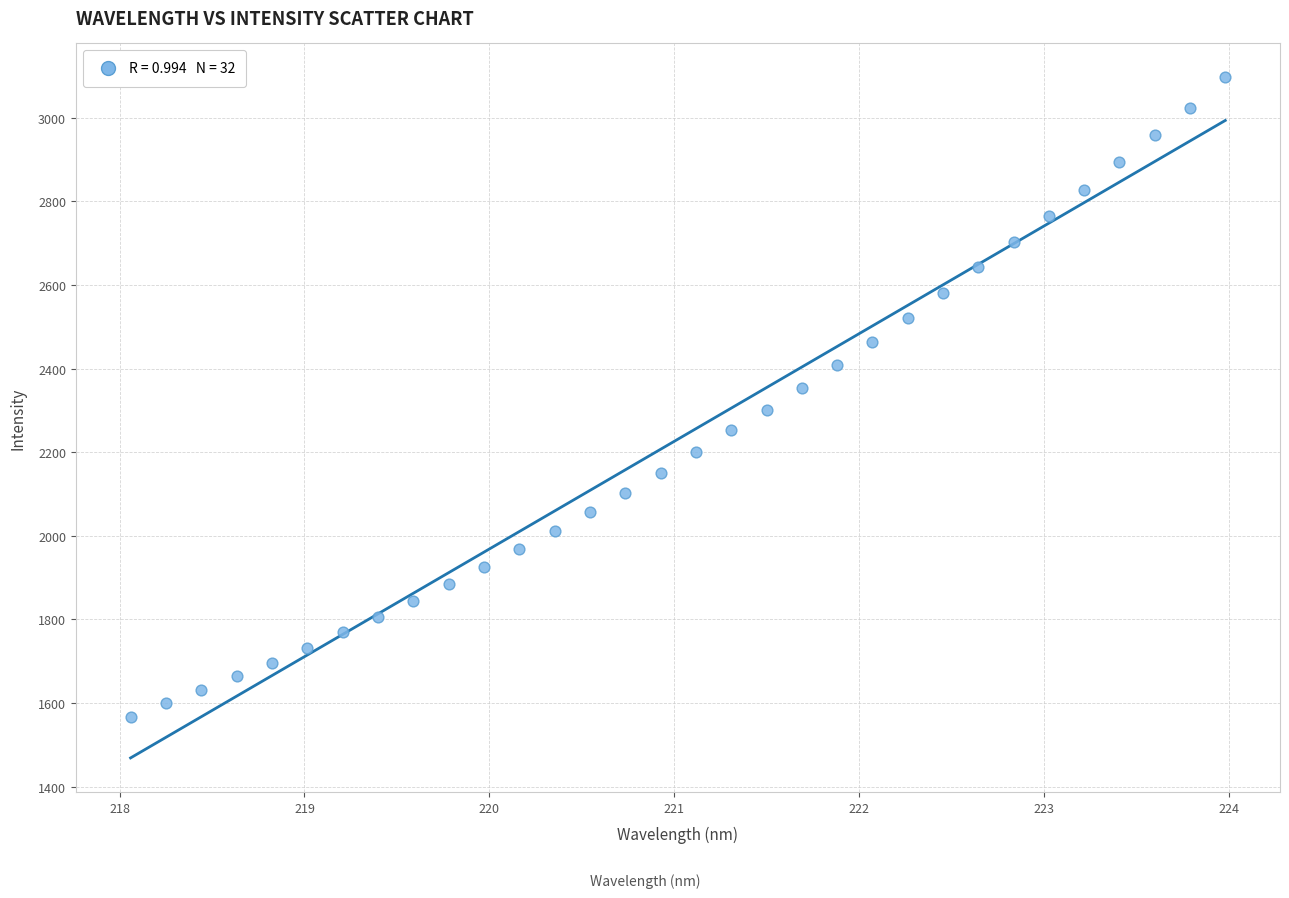

What is the range of X values (max minus min)?

5.9